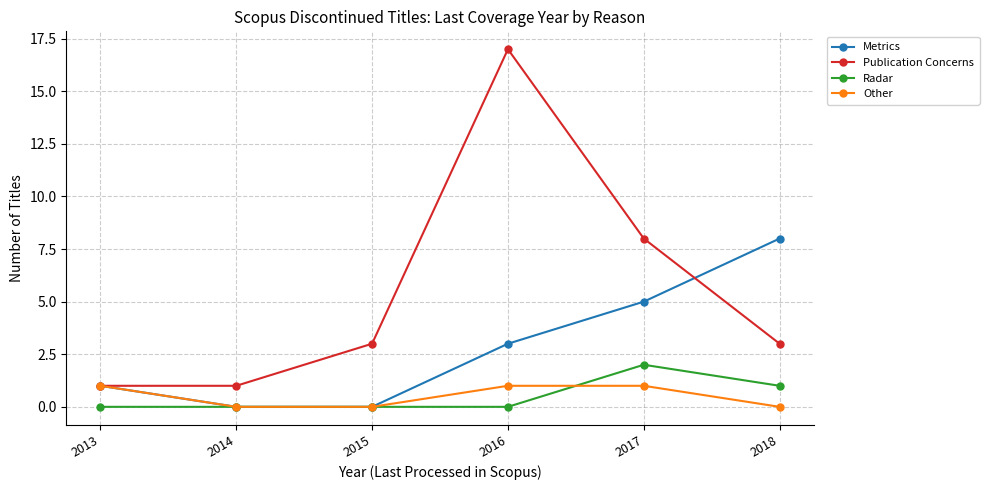

True or false: Publication Concerns and Radar intersect in this chart.

False